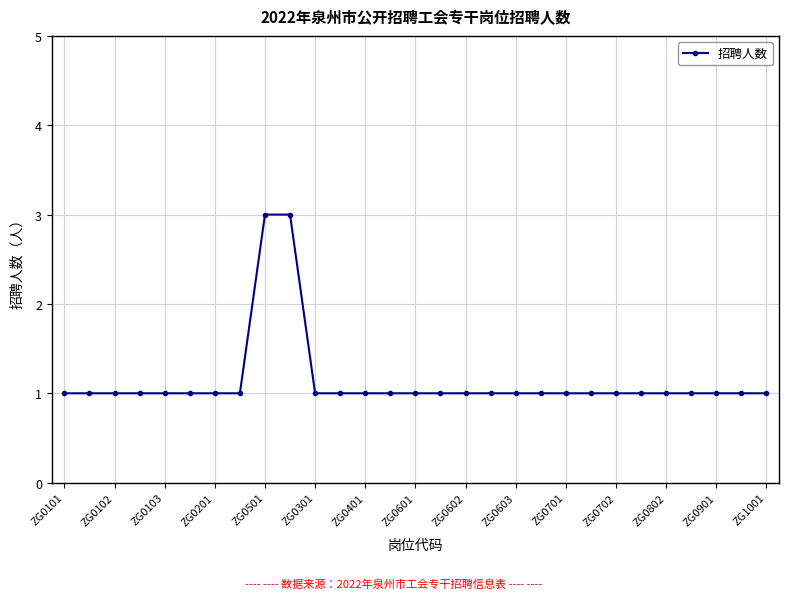

What is the sum of all values?

33